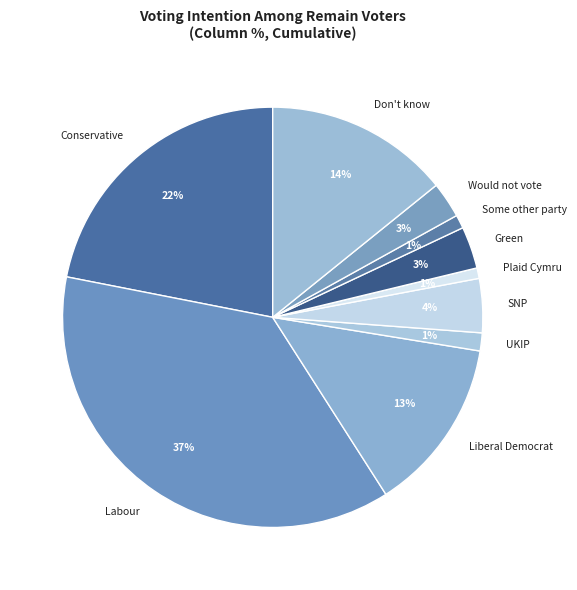

Do Conservative and Would not vote together represent more than half of the pie?

No